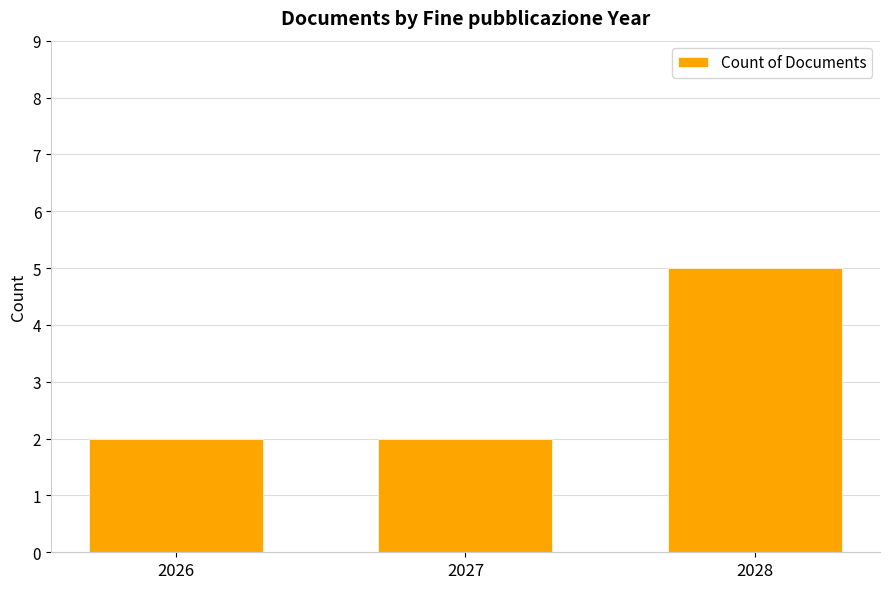

What is the greatest value displayed?

5